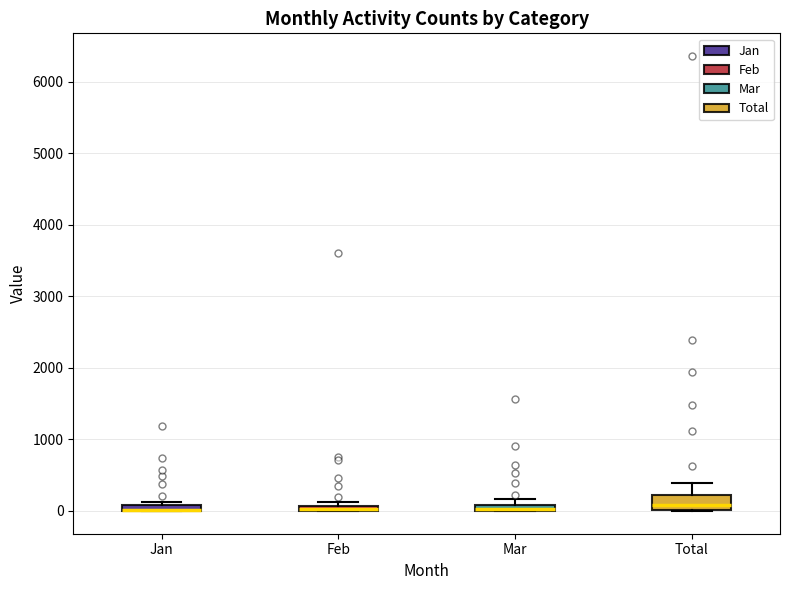

Which box is the tallest, from its lower edge to its upper edge?

Total